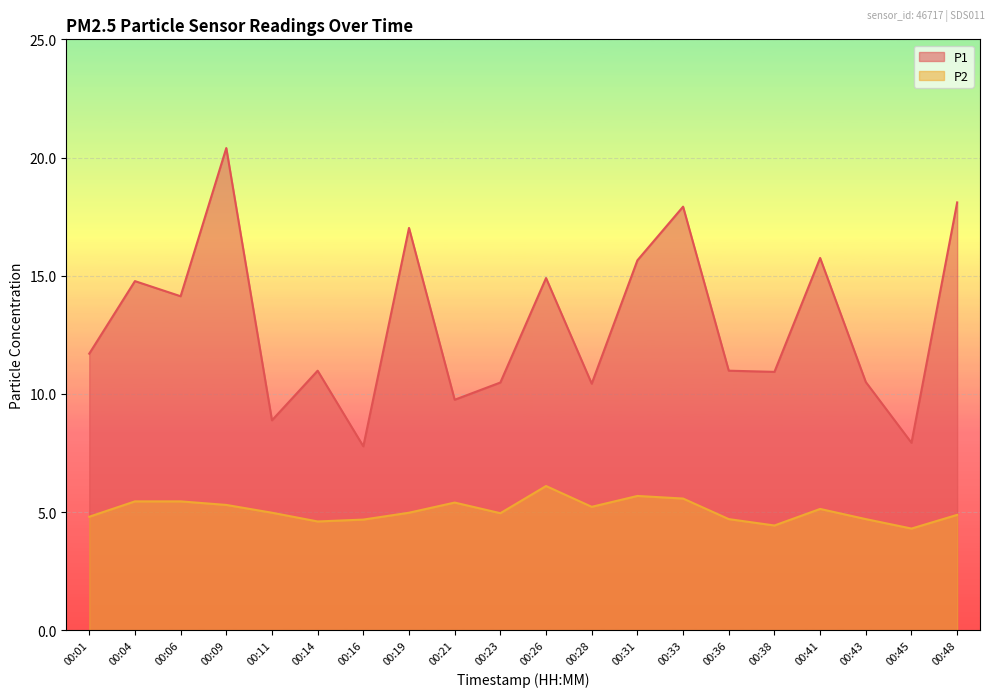

Between 00:31 and 00:38, which is larger?

00:31